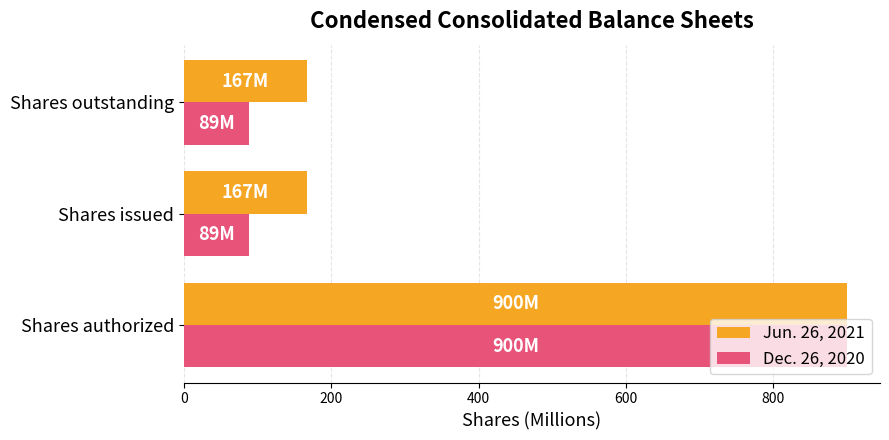

How many data points does each series have?

3